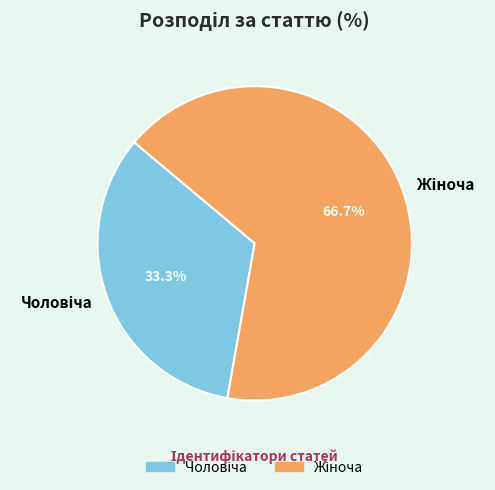

Is there any slice that represents more than half of the pie?

Yes